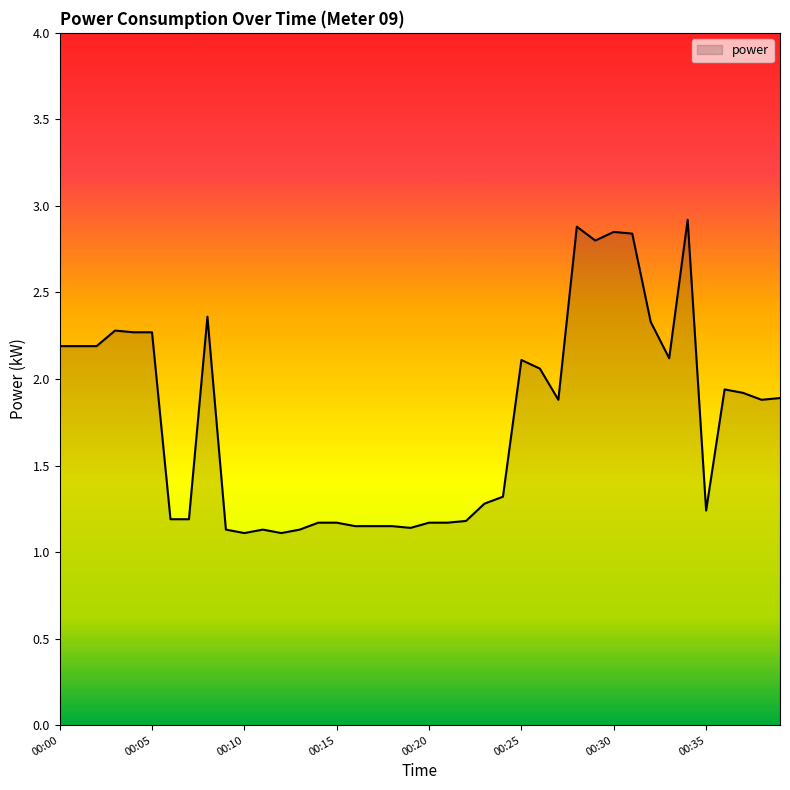

What is the difference between the maximum and minimum values?

1.8